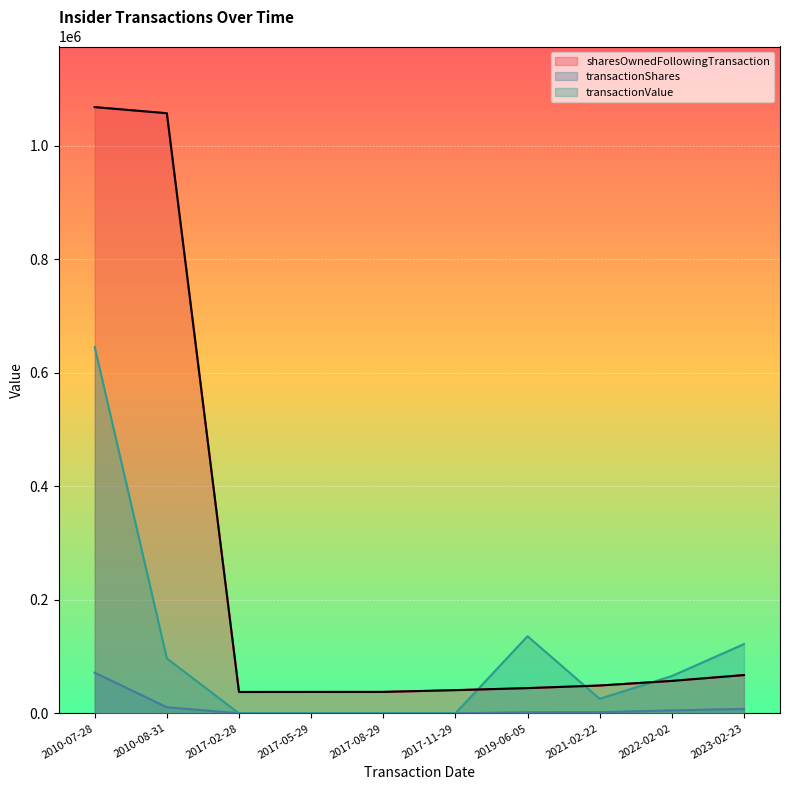

What position from the left is 2017-02-28?

3